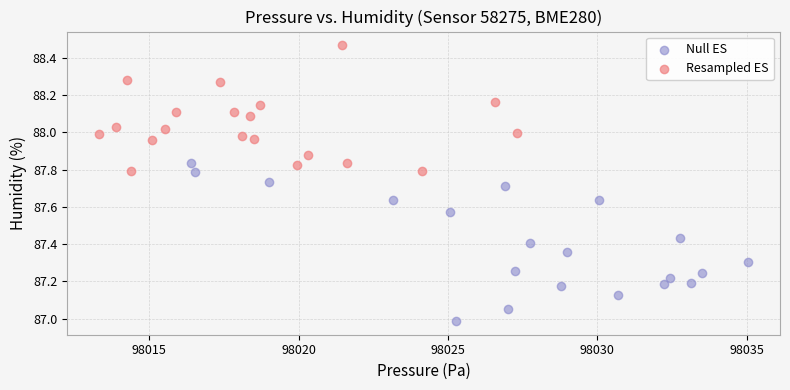

Which series has the widest spread of Y values?

Null ES